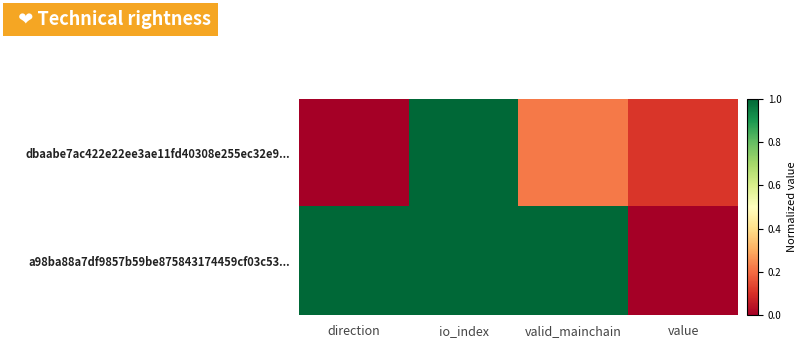

Count the number of categories in the chart.

4